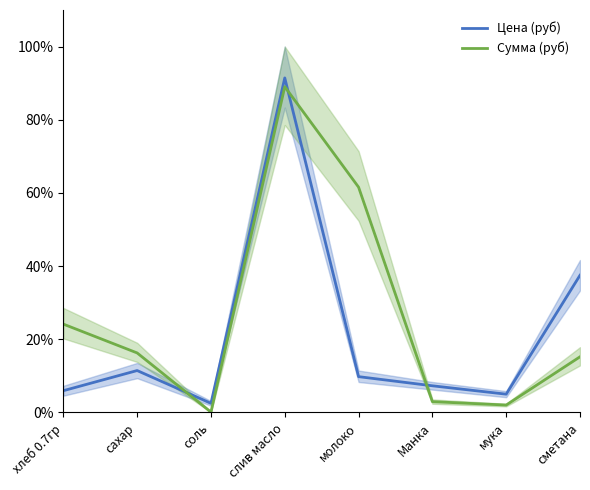

Where is Сумма (руб) nearest to the value 44?

молоко